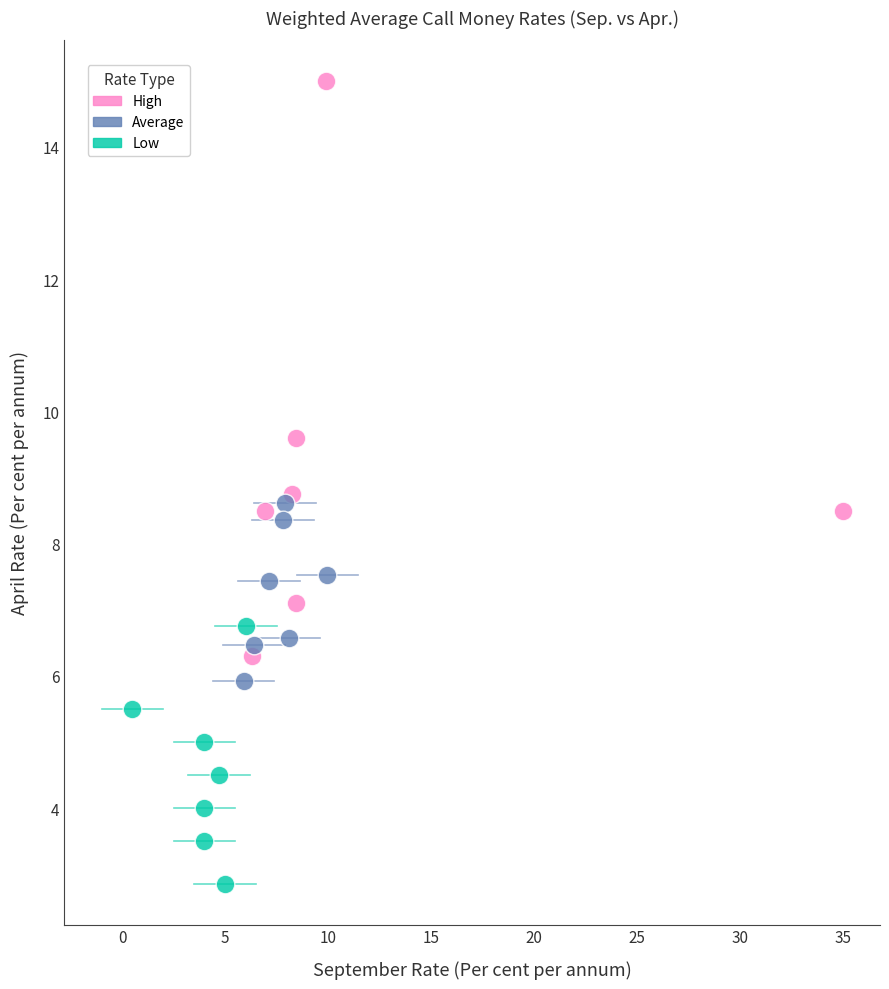

Which series has the widest spread of Y values?

High